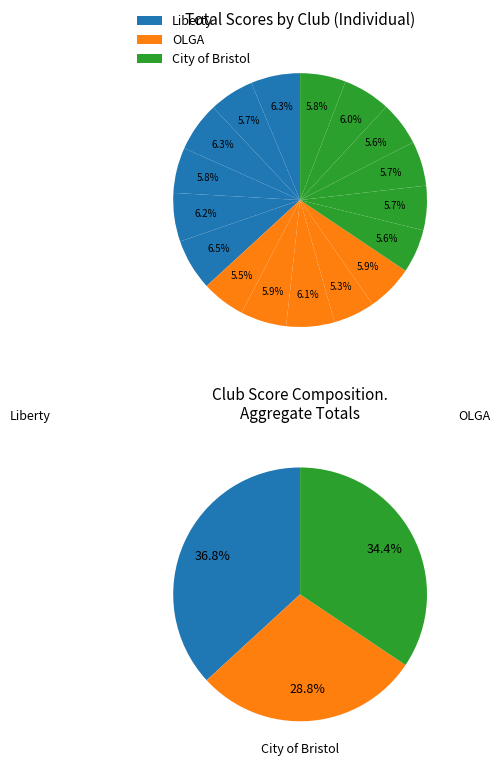

How many segments does this pie chart have?

17